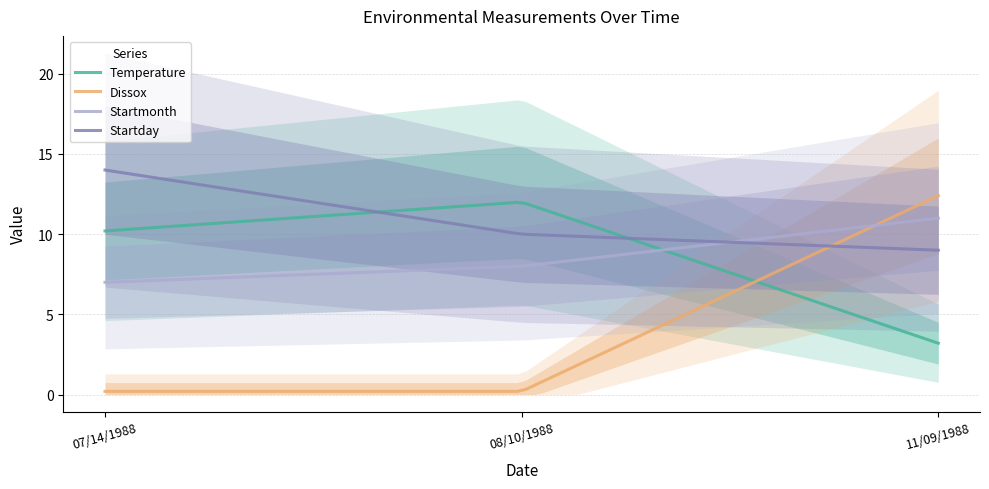

The Temperature series shows 10.2 at 07/14/1988. True or false?

True